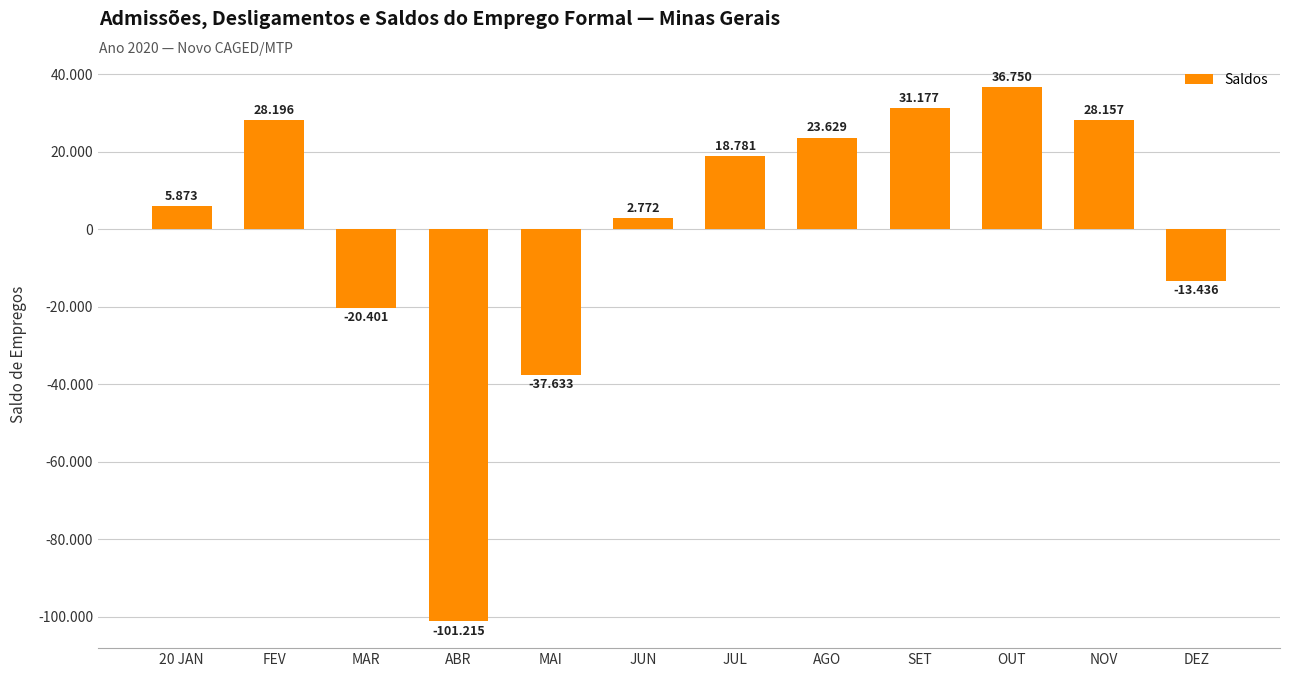

True or false: the data shows -20401 at MAR.

True